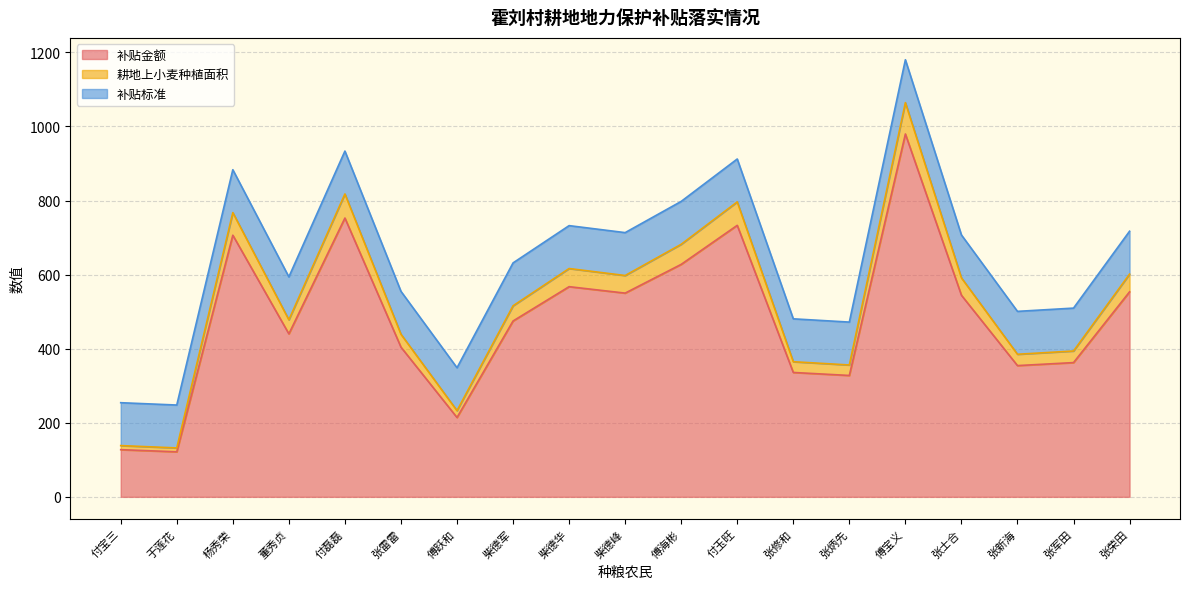

At which label does 耕地上小麦种植面积 reach its peak?

傅宝义